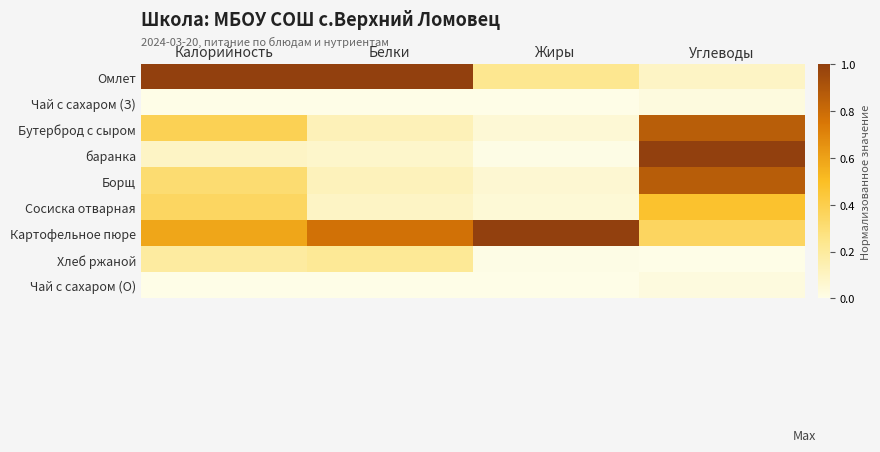

What is the difference between the highest and lowest values at Белки?

1.0